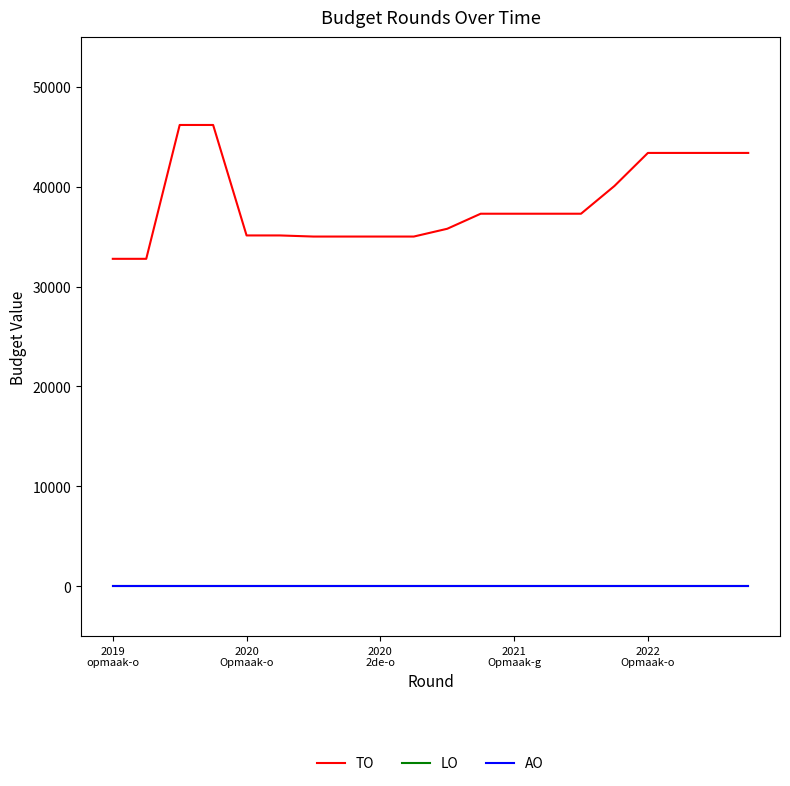

Does the chart display data point markers on the line(s)?

No